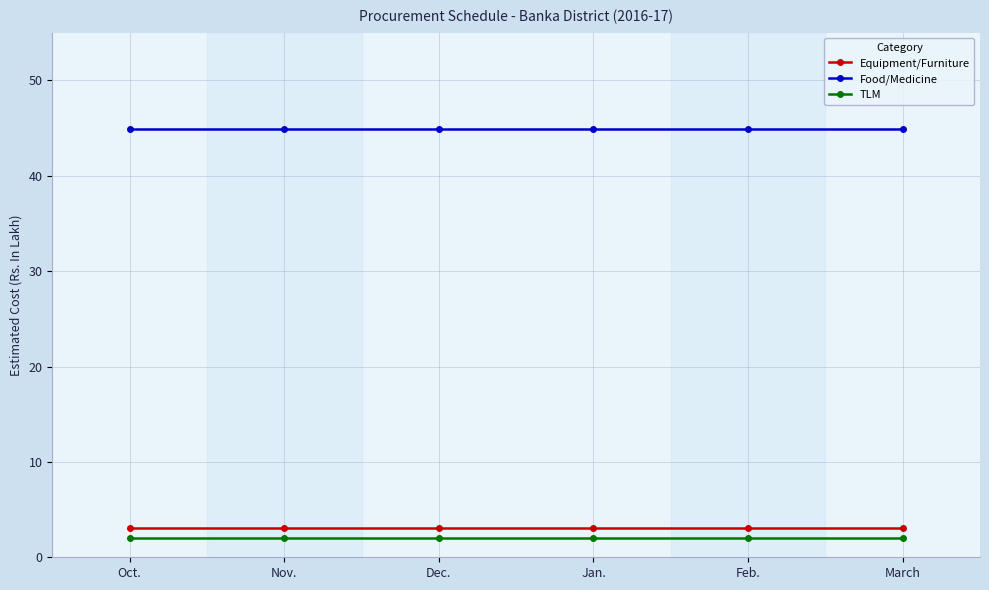

Which series has the largest total across all categories?

Food/Medicine